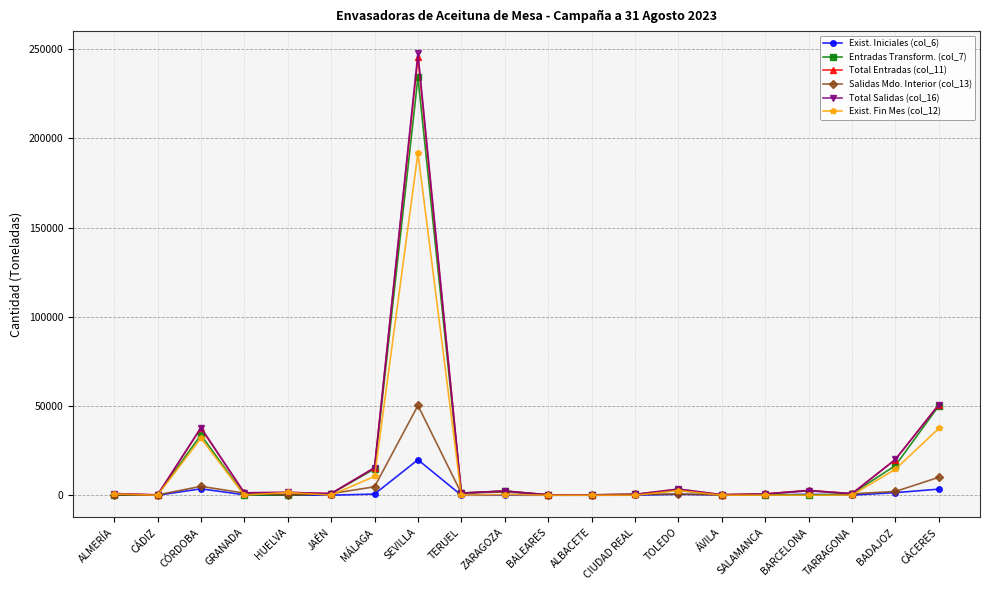

How many series are shown in this chart?

6